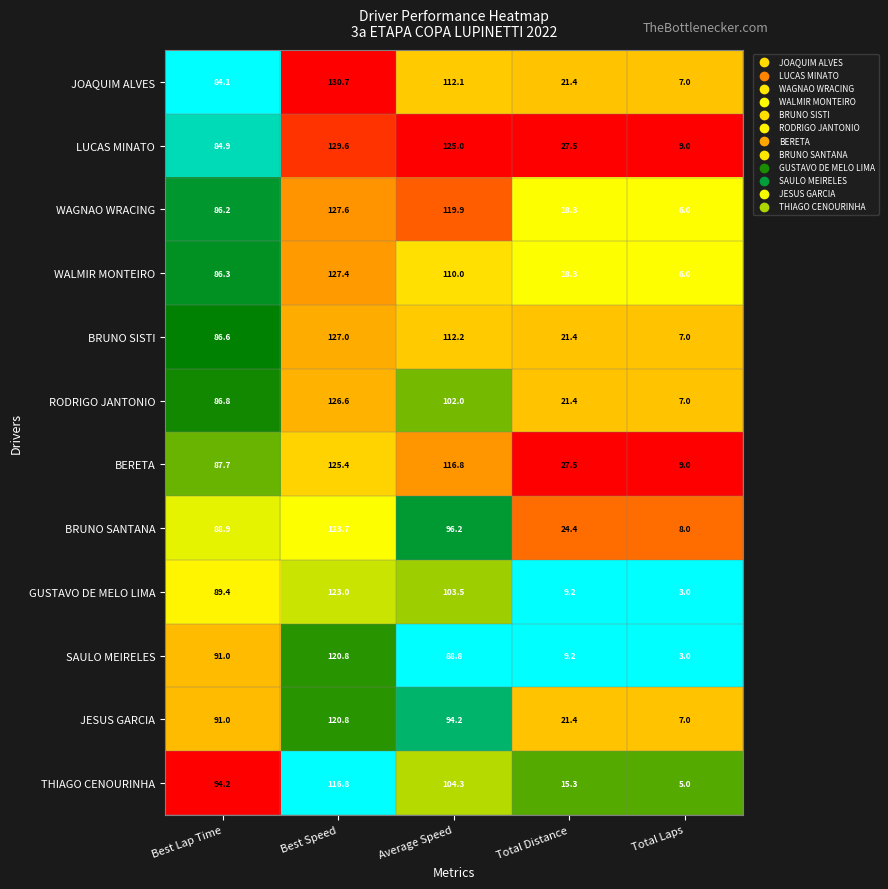

The value of BRUNO SISTI at Total Distance is 33.7. True or false?

False